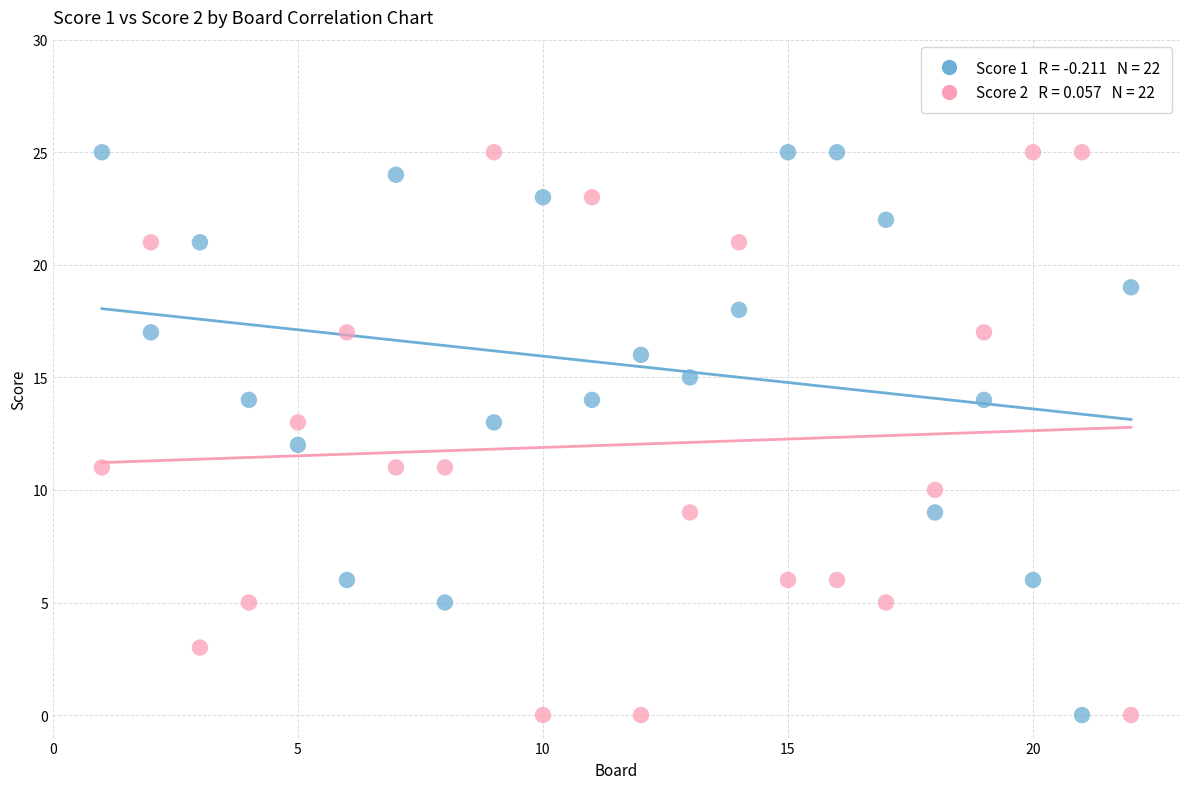

Across all data points, what is the range of X values (max minus min)?

21